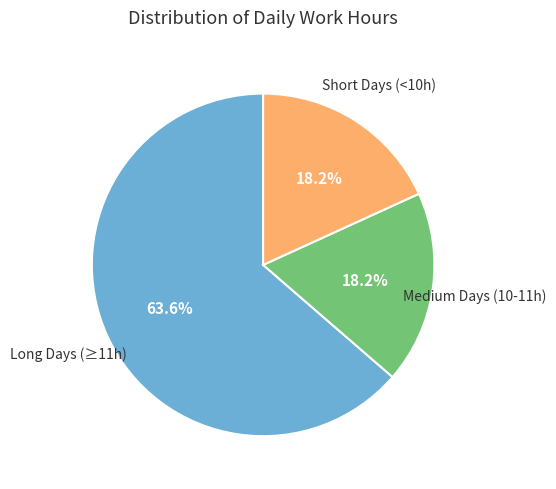

How many segments does this pie chart have?

3